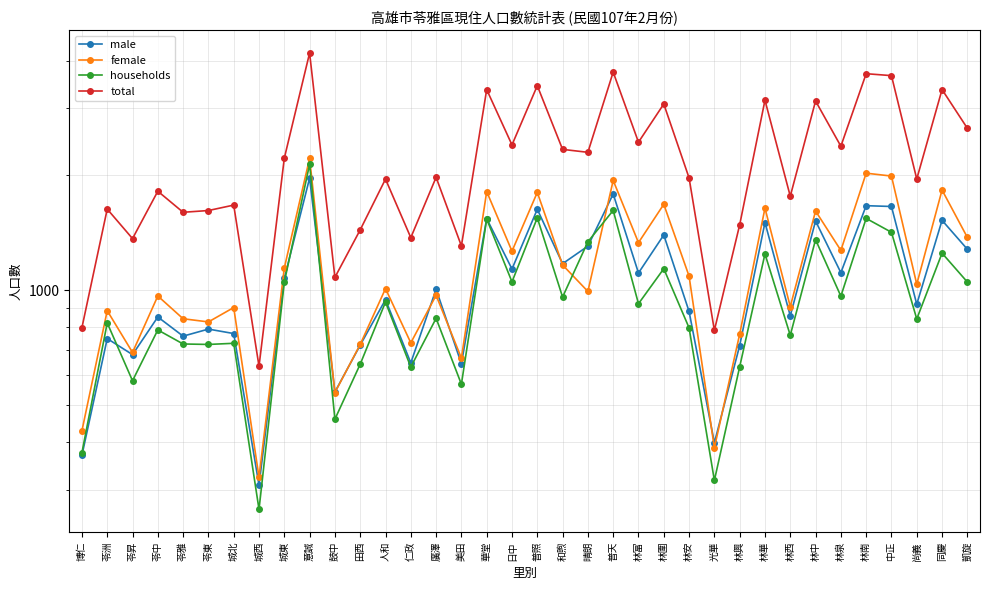

What is the value of the households point at the 1st from the left?

376